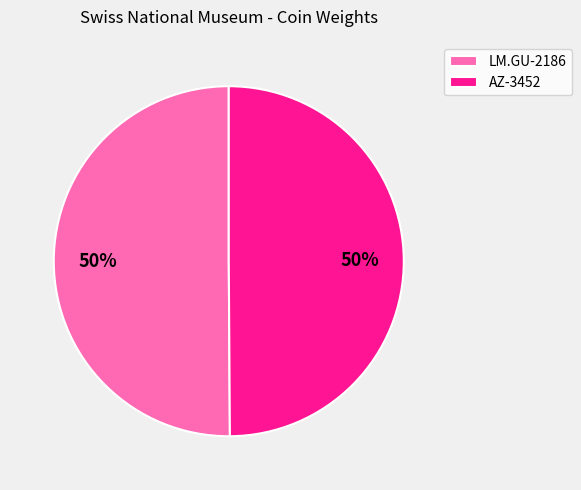

Do AZ-3452 and LM.GU-2186 together represent more than half of the pie?

Yes